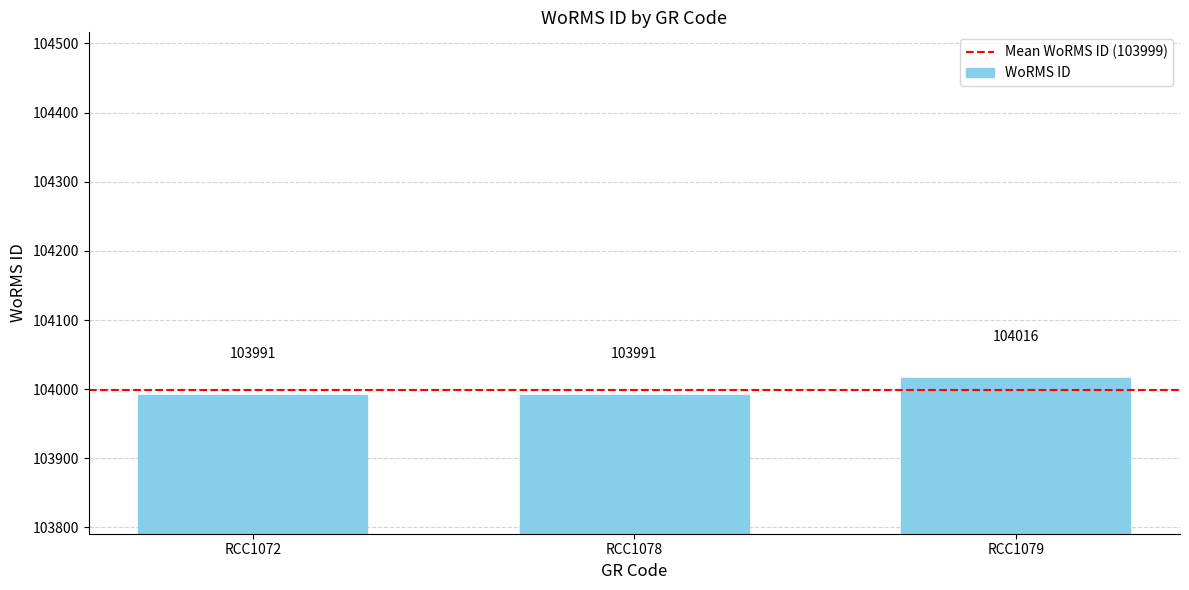

Reading left to right, extract all data points from this chart.

RCC1072=103991	RCC1078=103991	RCC1079=104016